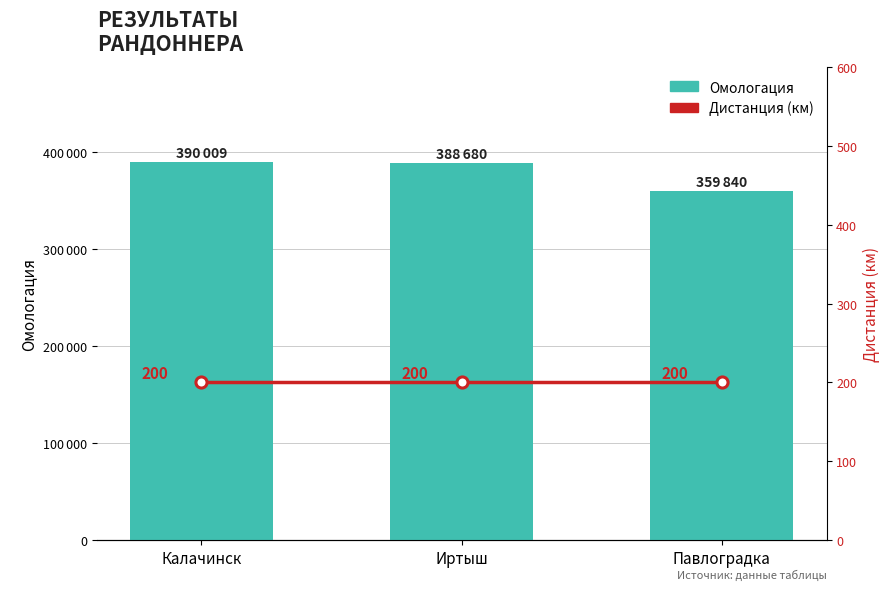

Reading right to left, extract all data points from this chart.

Омологация: 359840	388680	390009
Дистанция (км): 200	200	200